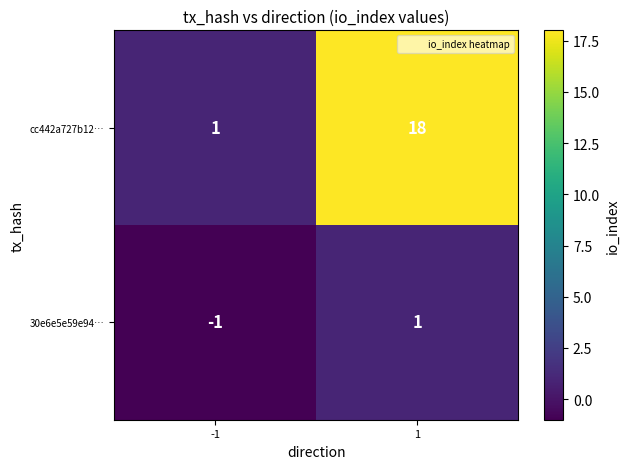

List the series in order of their peak value, lowest first.

30e6e5e59e94…, cc442a727b12…